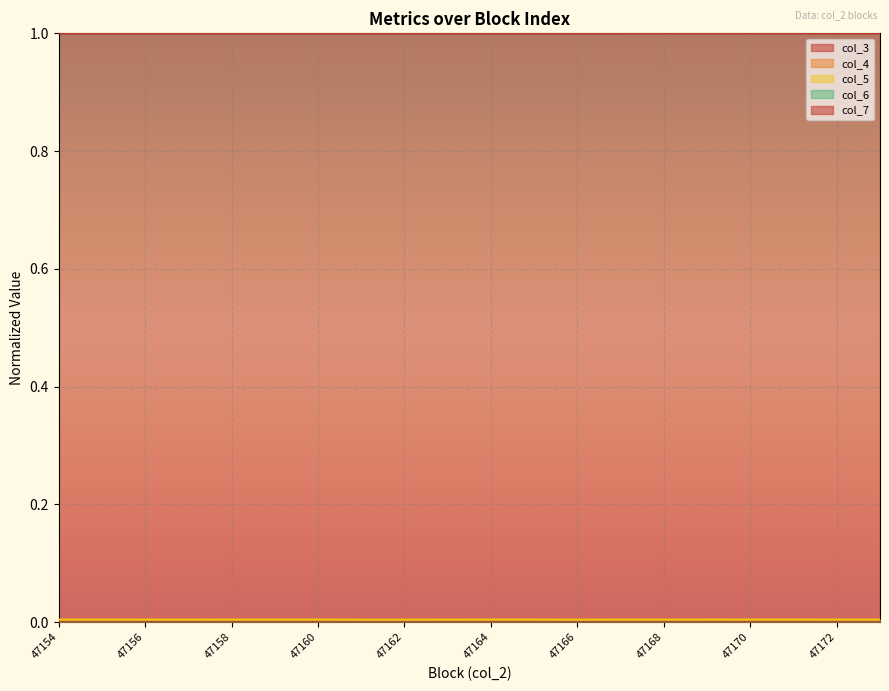

True or false: col_7 and col_3 intersect in this chart.

False